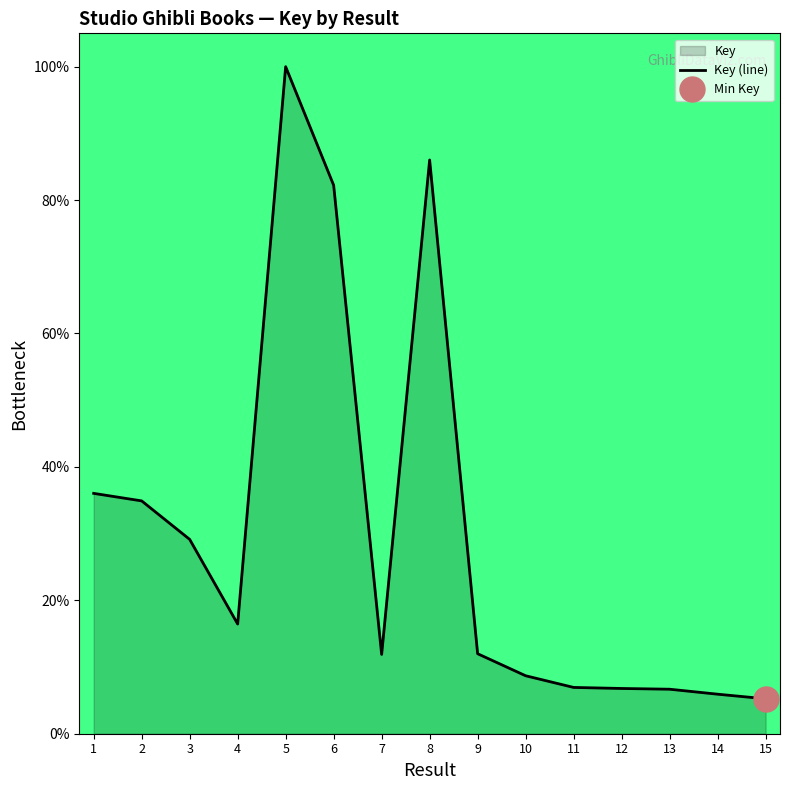

True or false: the data shows 15.0 at 1.

False